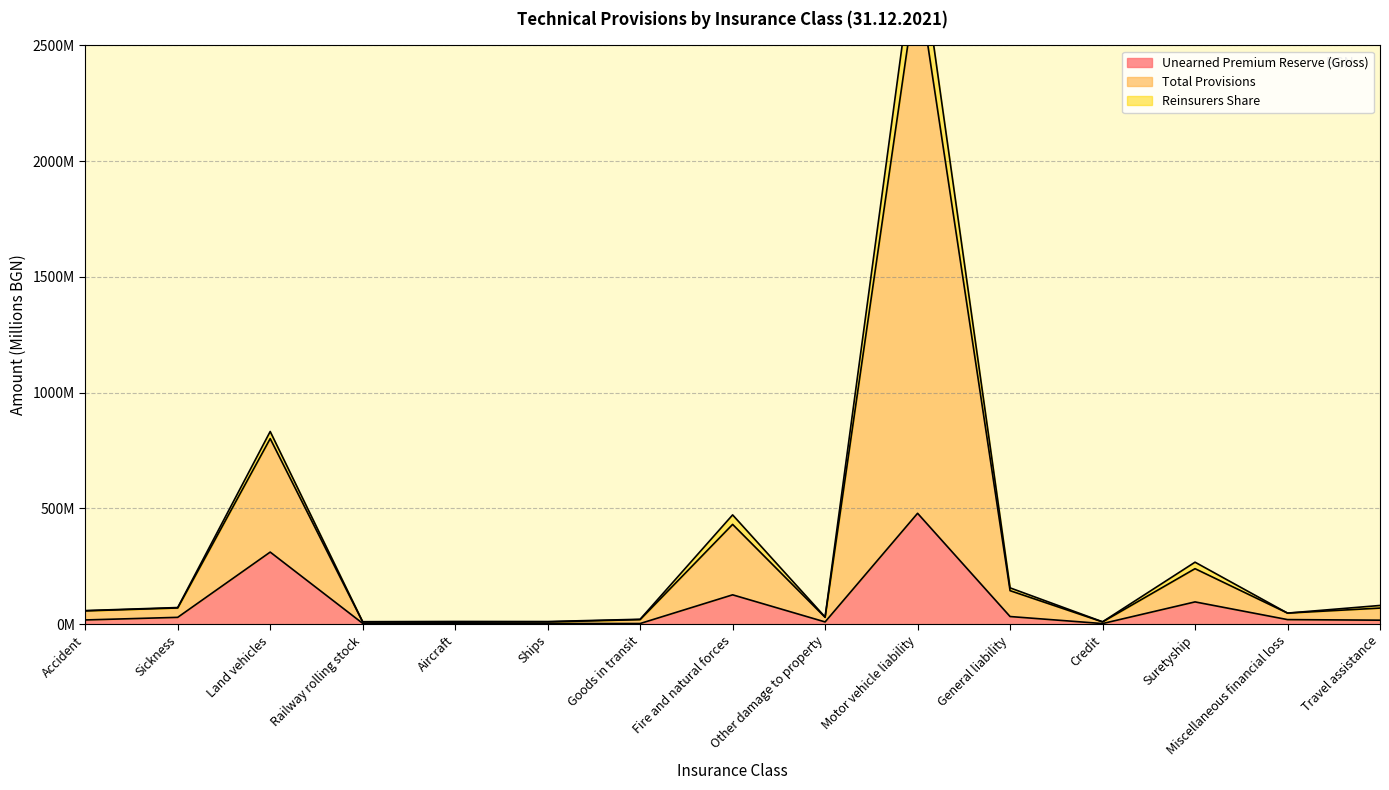

At which category does Reinsurers Share reach its first local valley?

Aircraft